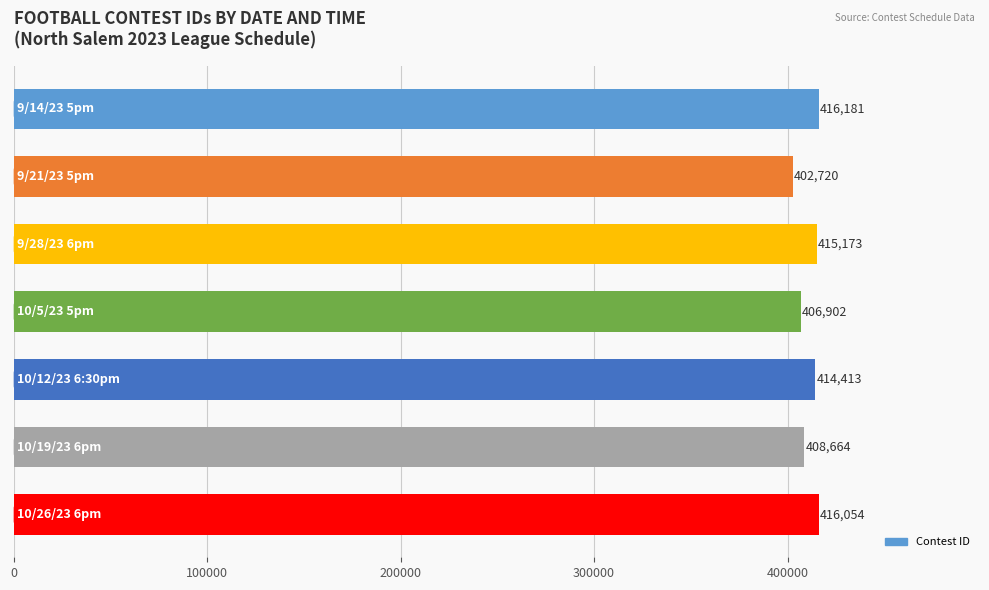

What is the smallest value displayed?

402720